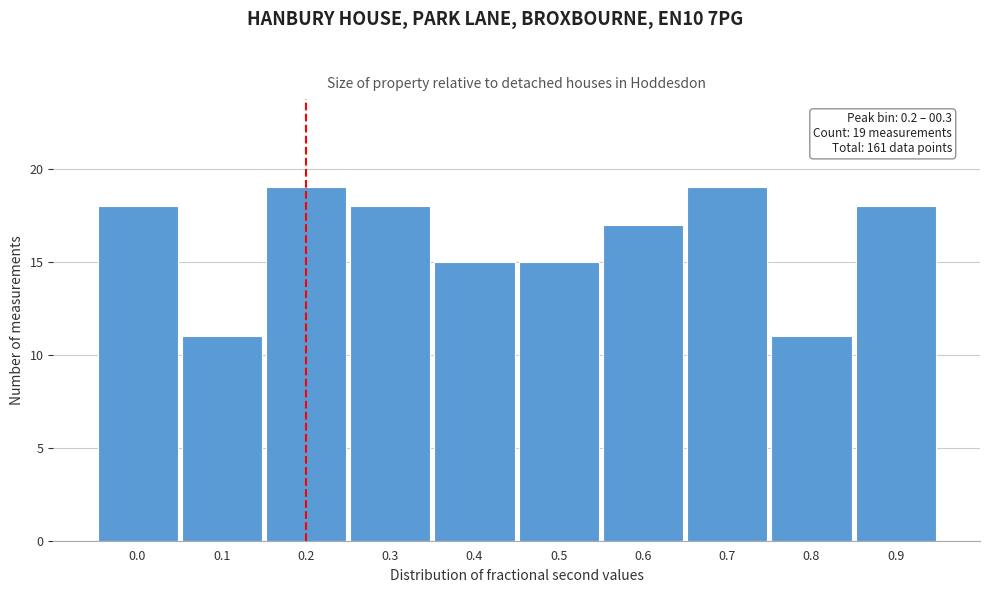

Reading left to right, extract all data points from this chart.

18	11	19	18	15	15	17	19	11	18